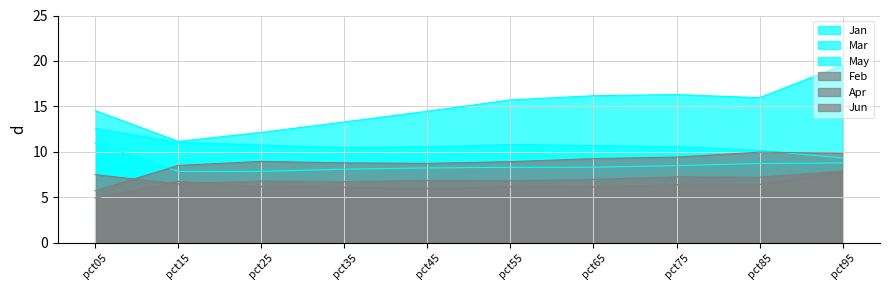

What is the average value of the Apr series?

6.3